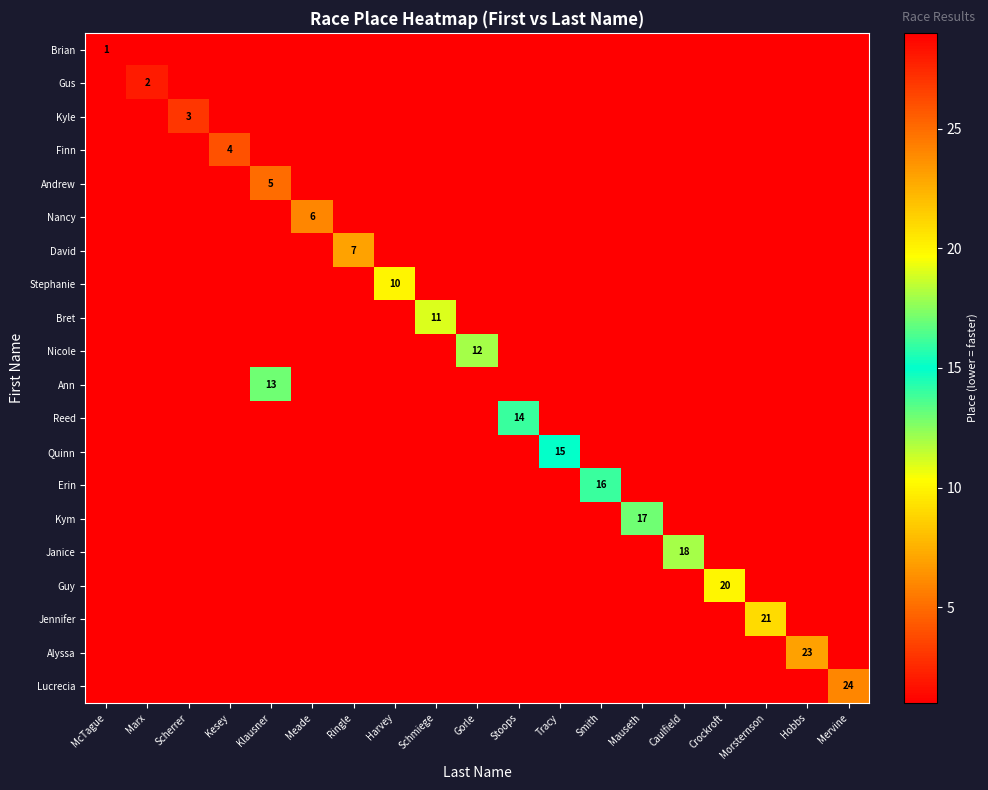

Is it true that Gus equals 2 at Marx?

True